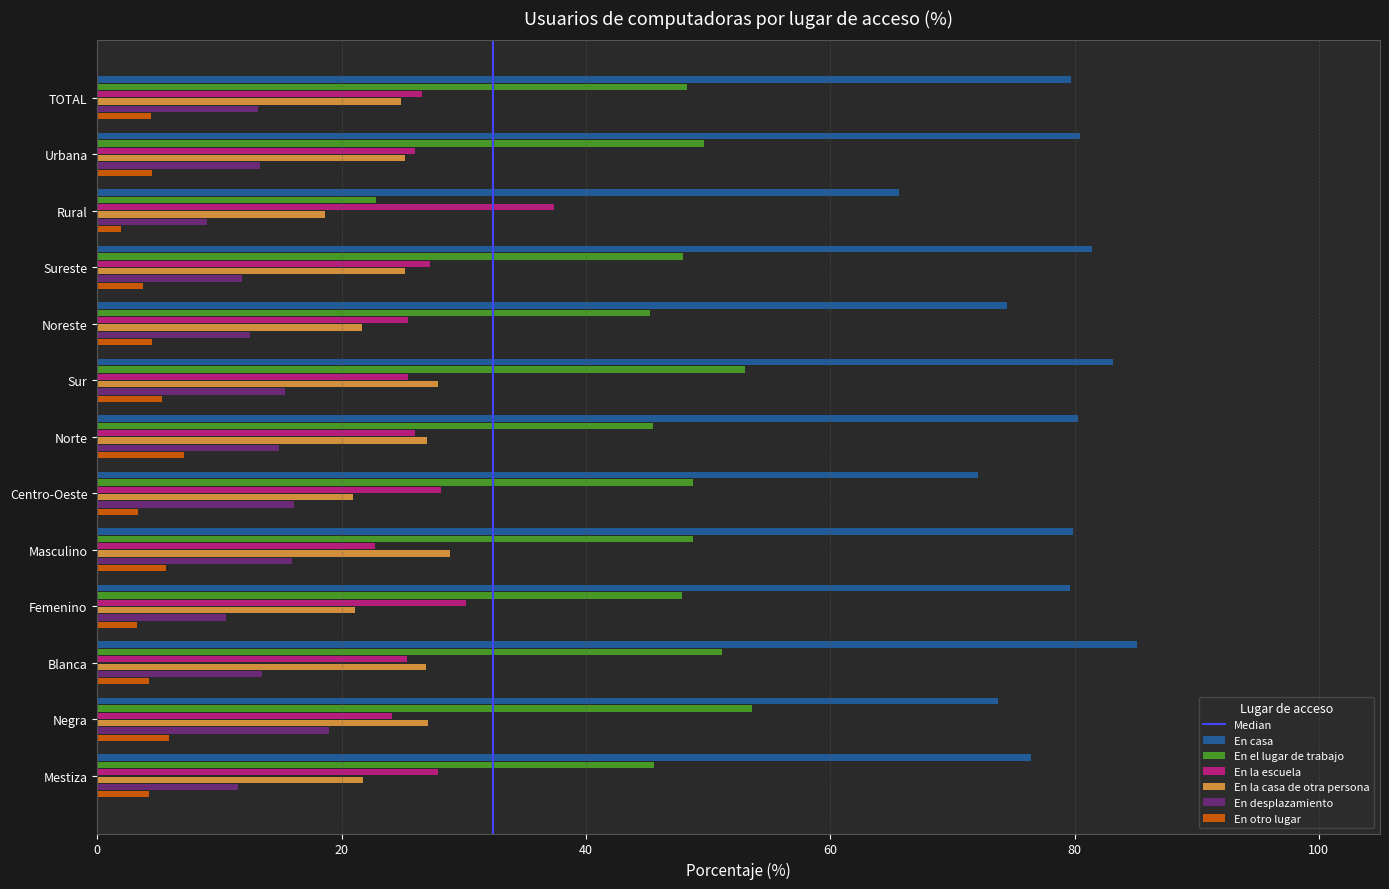

What is the sum of all En desplazamiento values?

176.4